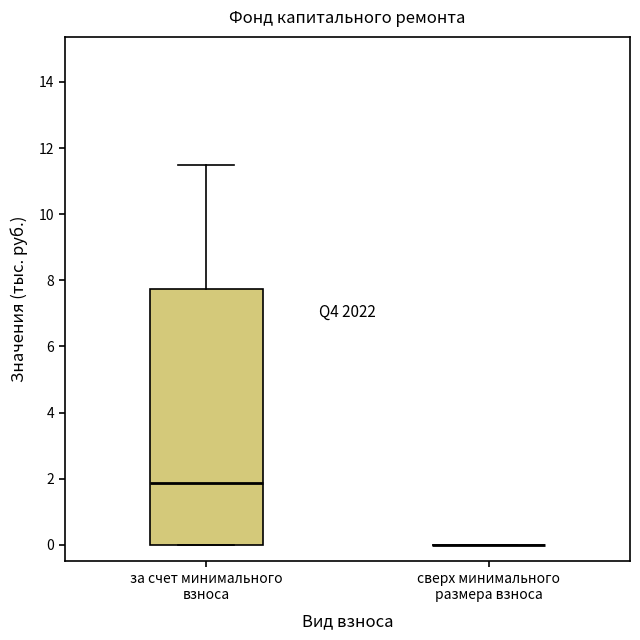

Reading left to right, transcribe this box plot: for each box, give where its median line is, the range the box spans, and where its two whiskers end, as read against the y-axis. The values are not printed on the chart, so give them approximately, as read against the axis.

за счет минимального взноса: median 1.8, box 0.0 to 7.8, whiskers 0.0 to 11.4
сверх минимального размера взноса: box collapsed to a line at 0.0, whiskers 0.0 to 0.0